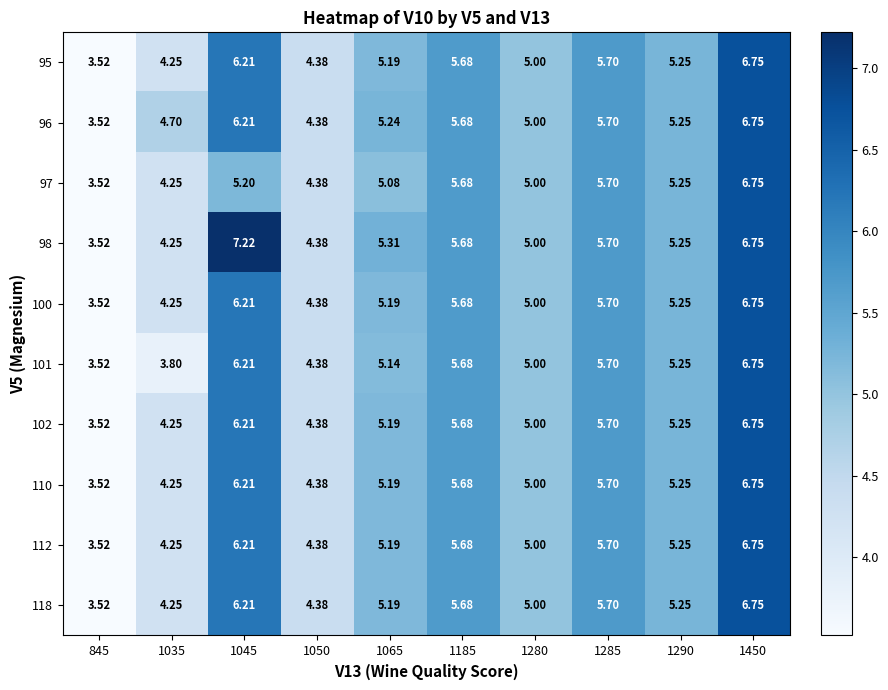

Count the number of data series in this chart.

10